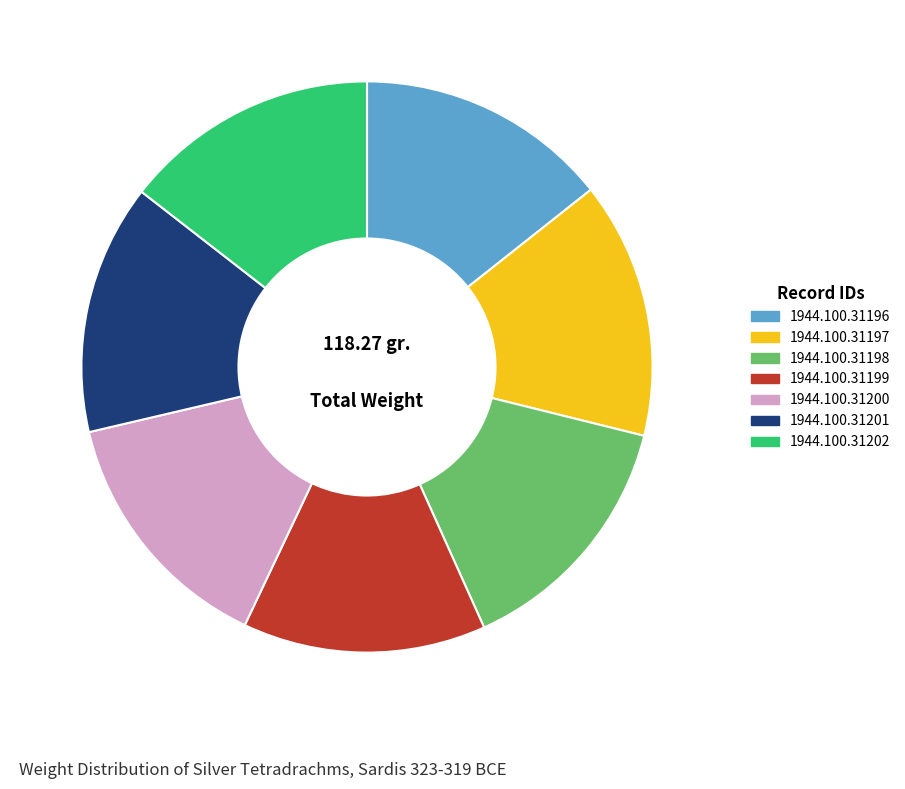

Do 1944.100.31197 and 1944.100.31202 together represent more than half of the pie?

No